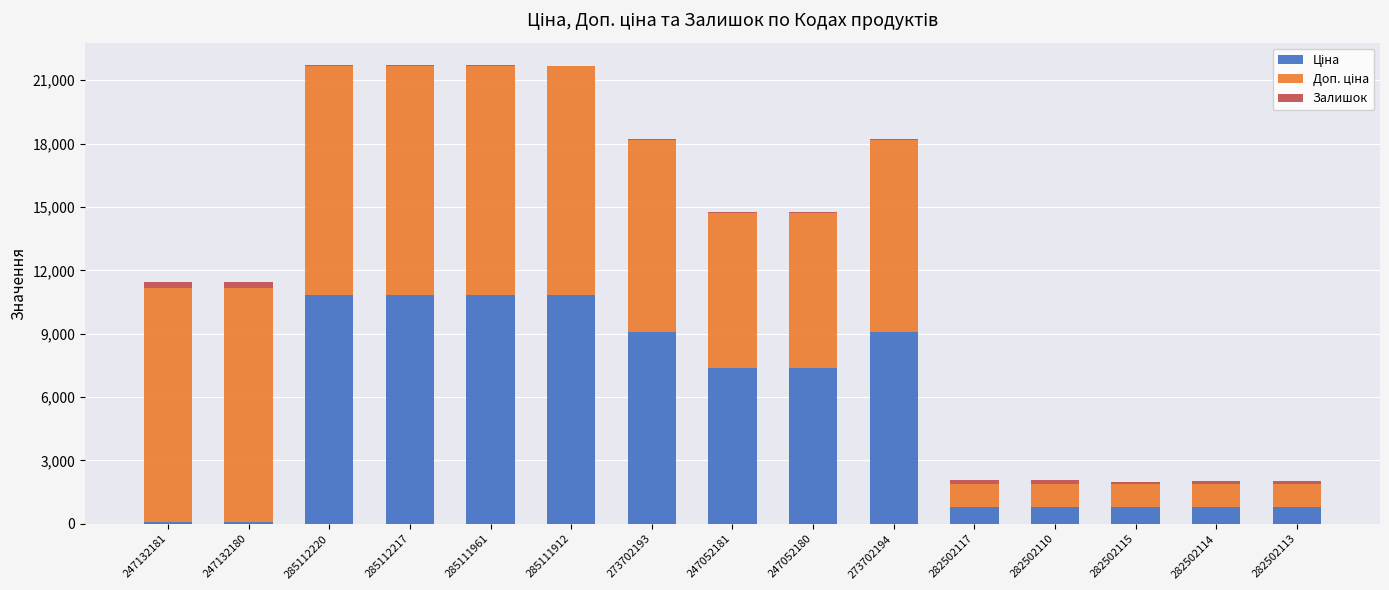

Does the chart contain stacked bars?

Yes